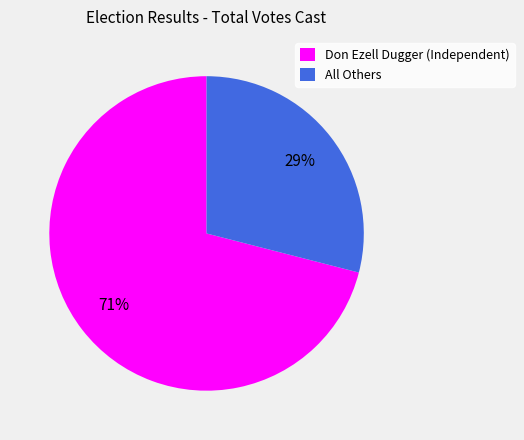

Count the number of slices in the pie.

2